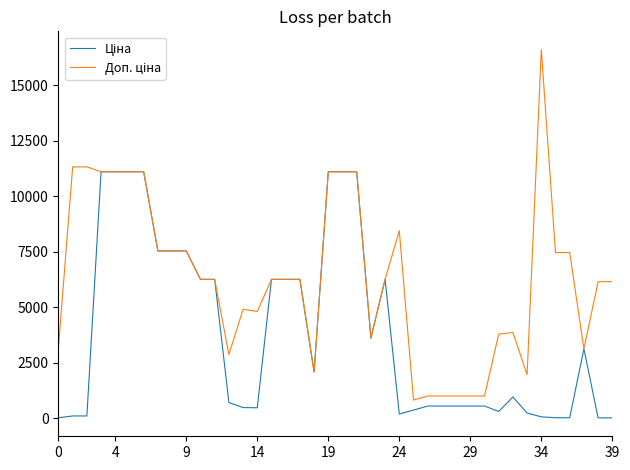

Does the chart have visible grid lines?

No